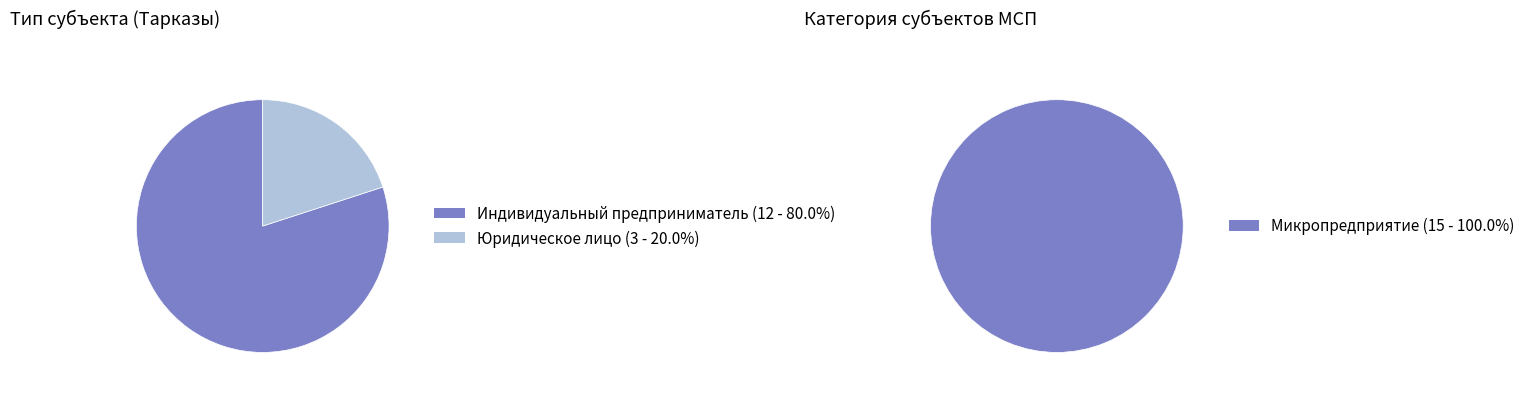

To the nearest percent, what is the difference between the Индивидуальный предприниматель and Юридическое лицо slice percentages?

60%